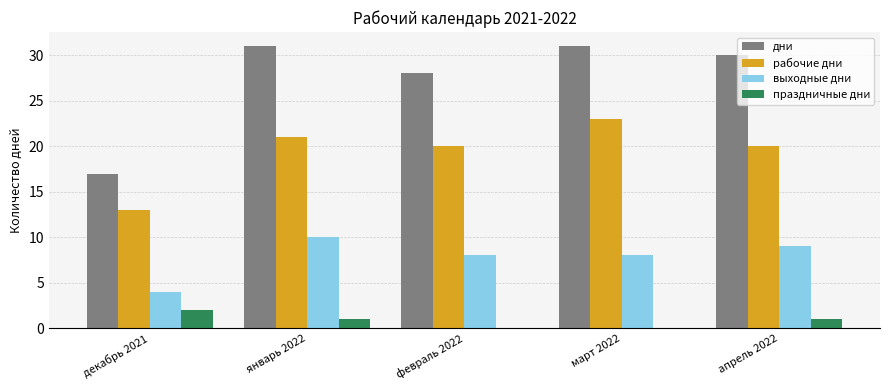

At which label is дни closest to 24?

февраль 2022